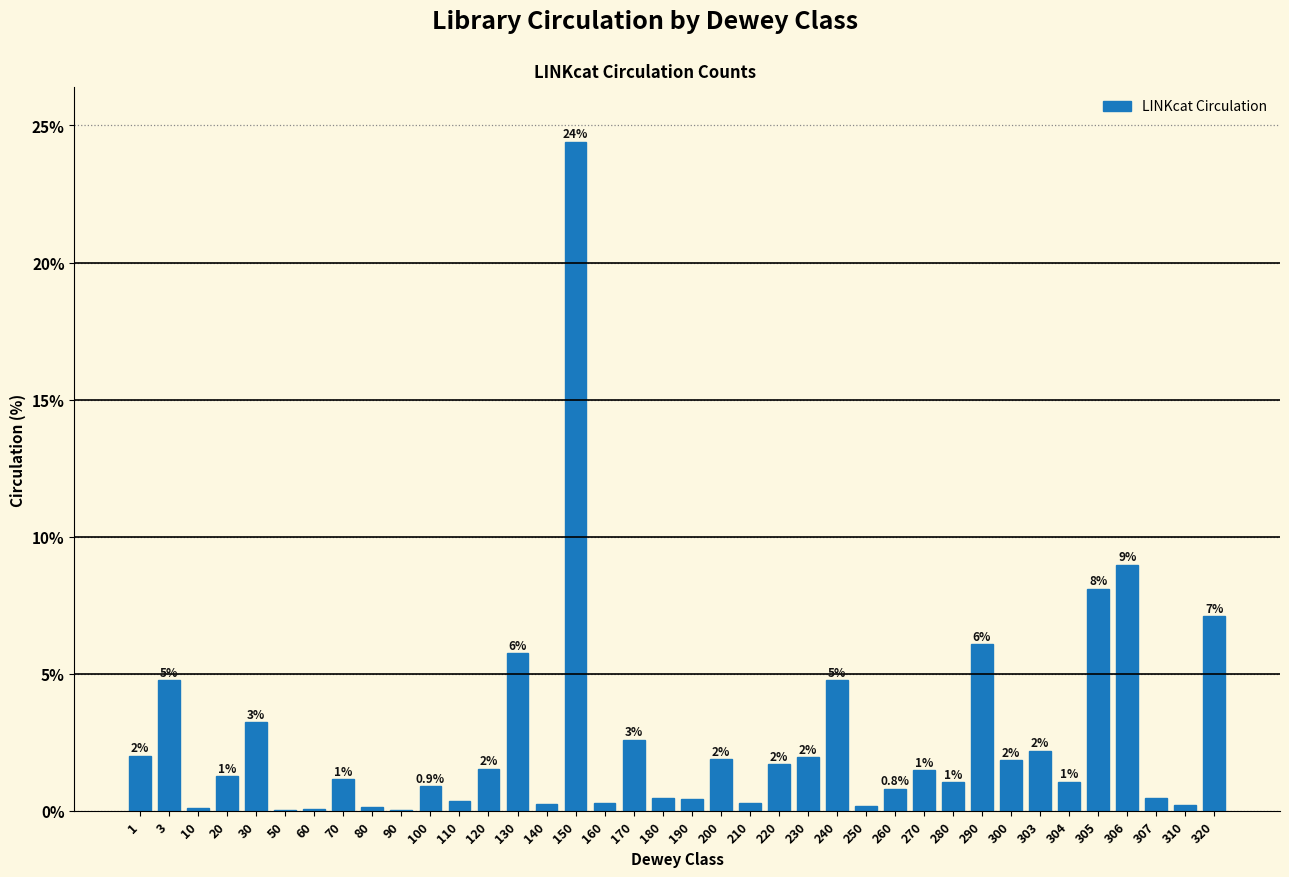

What is the change in value from 1 to 50?

-2.0